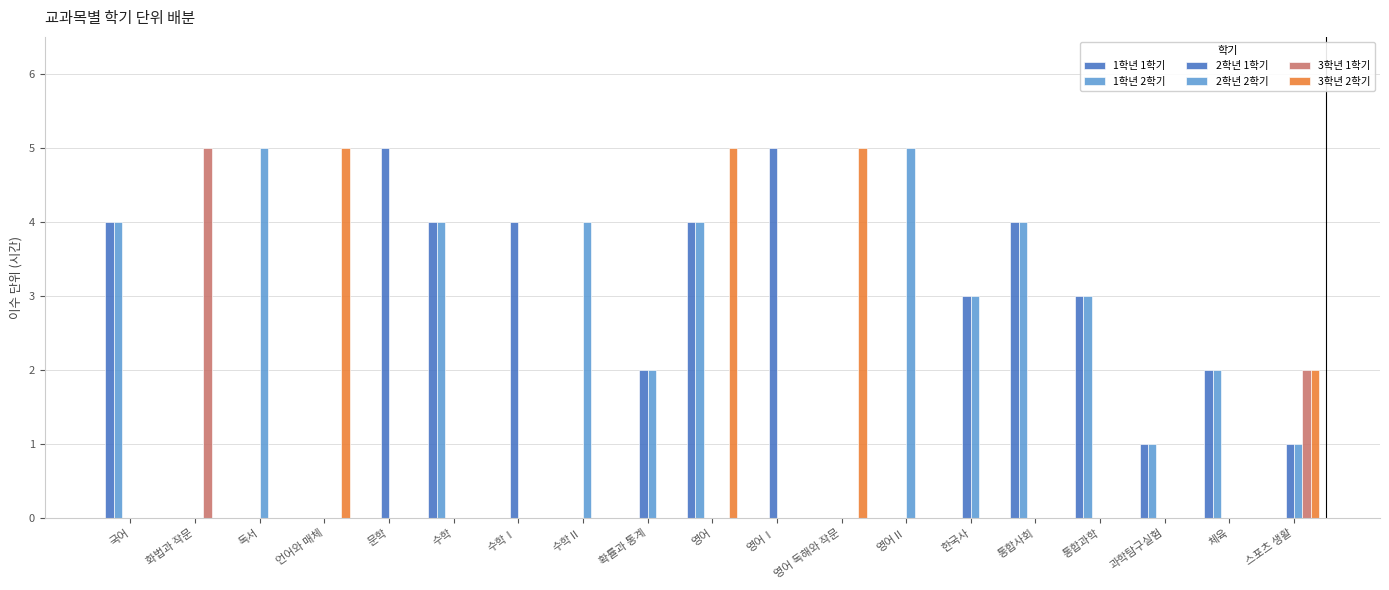

The value of 2학년 1학기 at 화법과 작문 is 0. True or false?

True